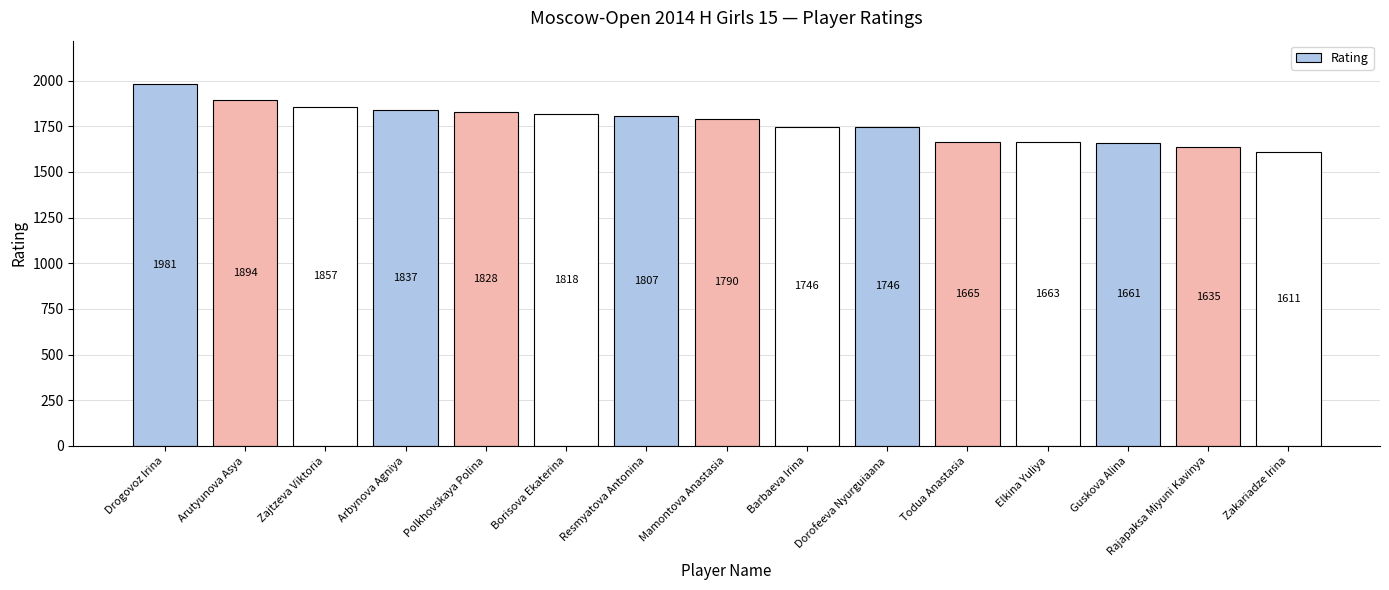

Is it true that the value at Arutyunova Asya is 3009?

False